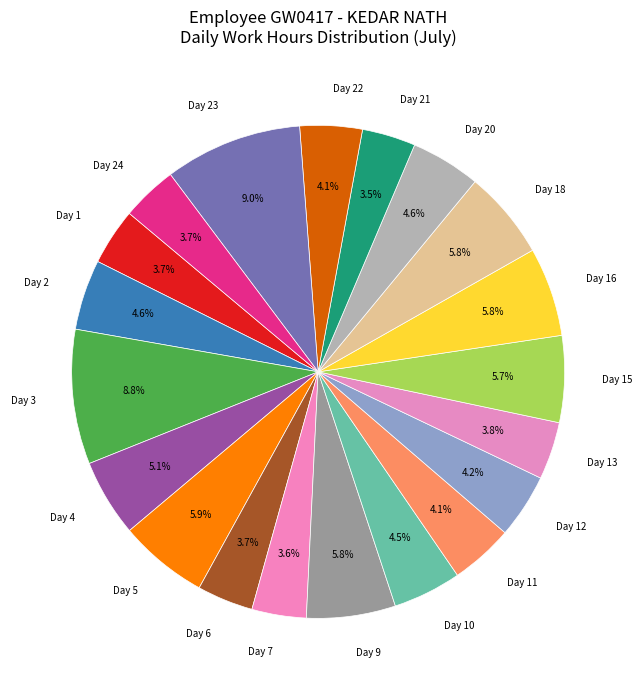

Which has a higher value, Day 24 or Day 16?

Day 16